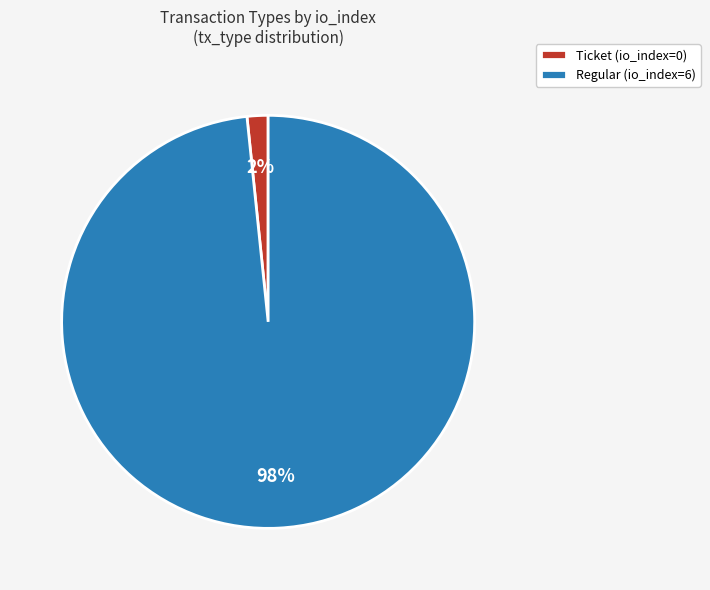

Rank the categories by value from lowest to highest.

Ticket, Regular